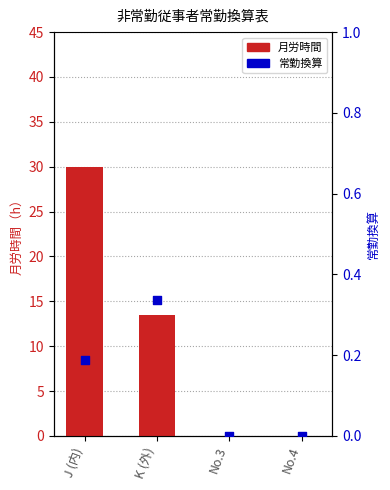

Which series has the largest total across all categories?

月労時間（月勤務数）